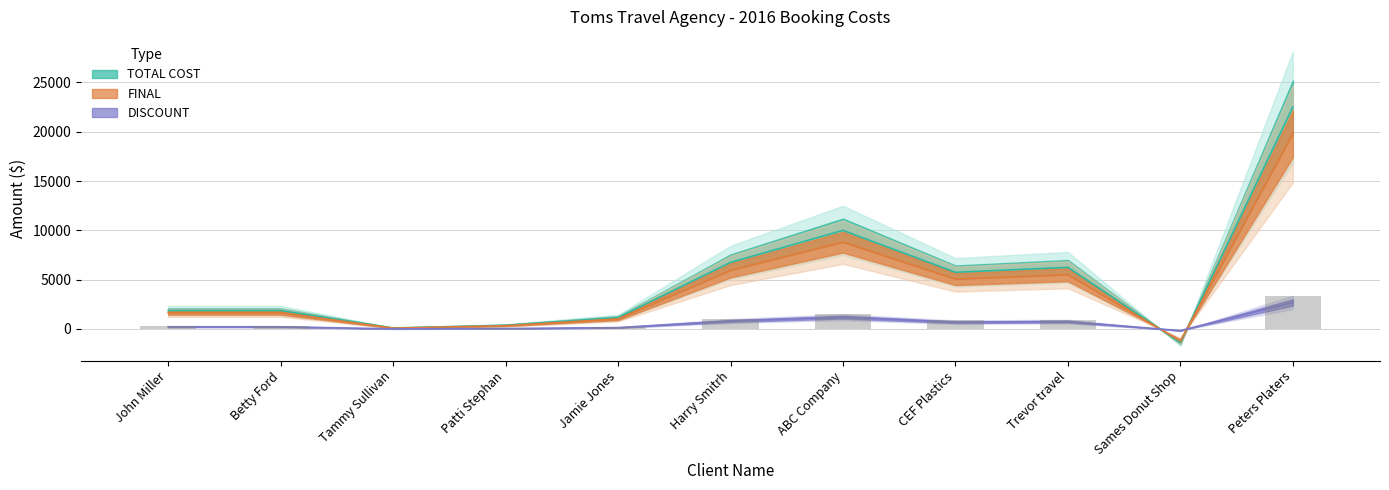

How many categories are shown in the chart?

11